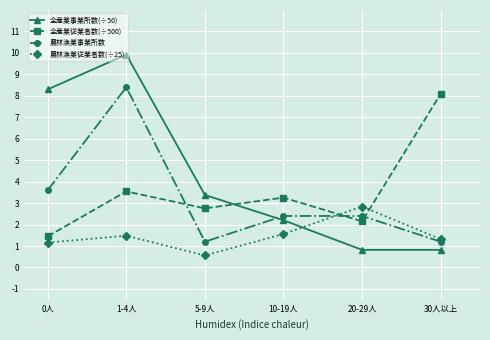

At which category does 全産業従業者数(÷500) reach its first local peak?

1-4人